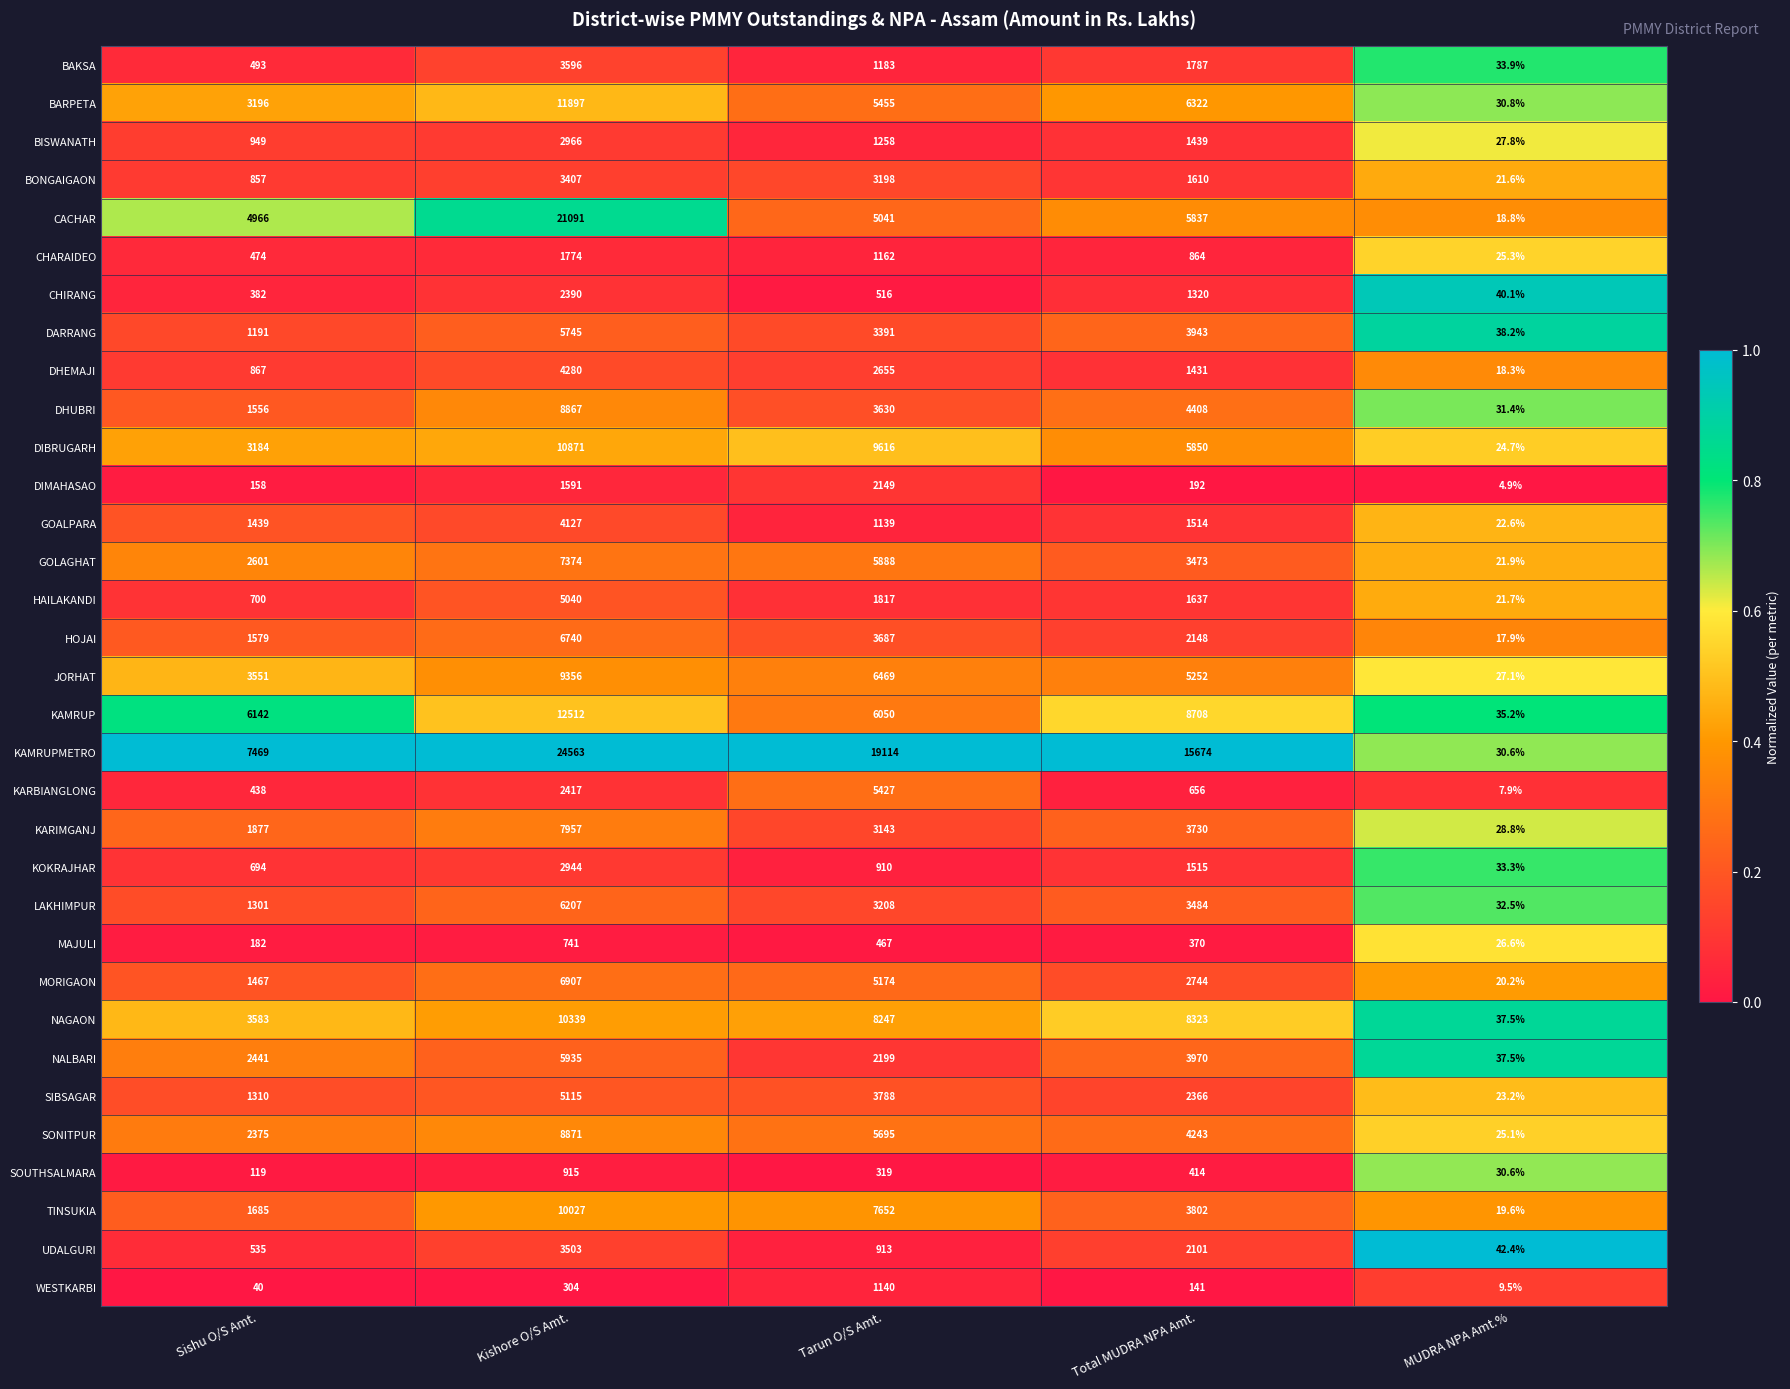

True or false: KARIMGANJ has a value of 3143.0 at Tarun O/S Amt..

True